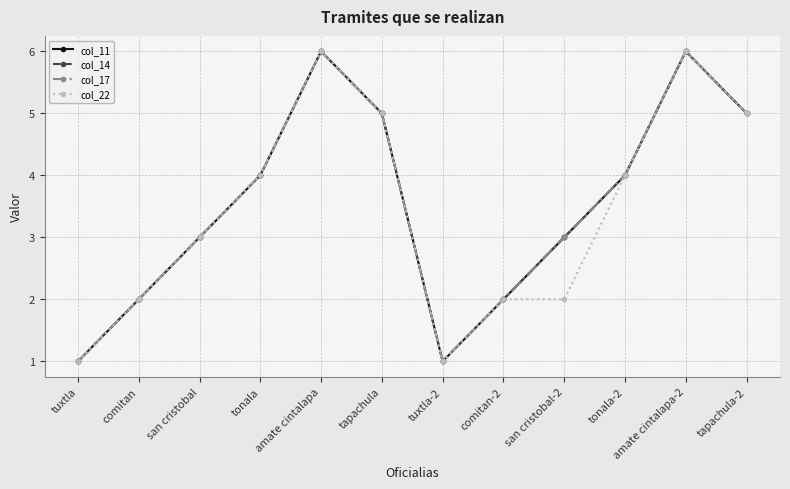

Reading right to left, extract all data points from this chart.

col_11: 5	6	4	3	2	1	5	6	4	3	2	1
col_14: 5	6	4	3	2	1	5	6	4	3	2	1
col_17: 5	6	4	3	2	1	5	6	4	3	2	1
col_22: 5	6	4	2	2	1	5	6	4	3	2	1